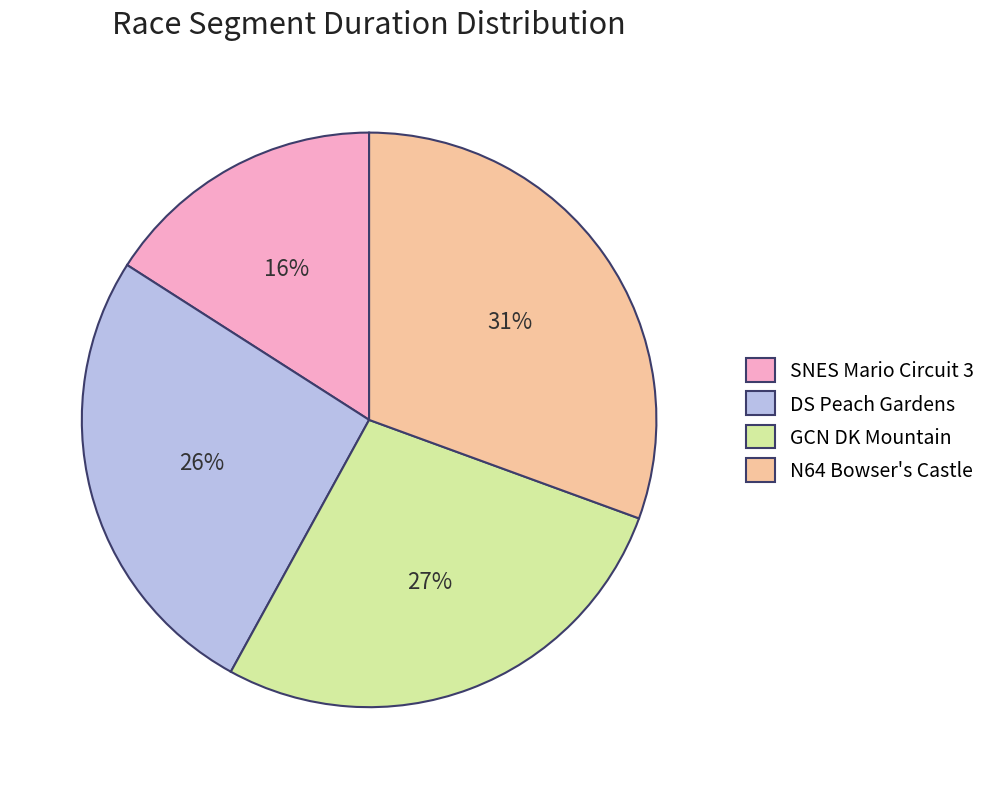

True or false: N64 Bowser's Castle accounts for 31% of the total.

True